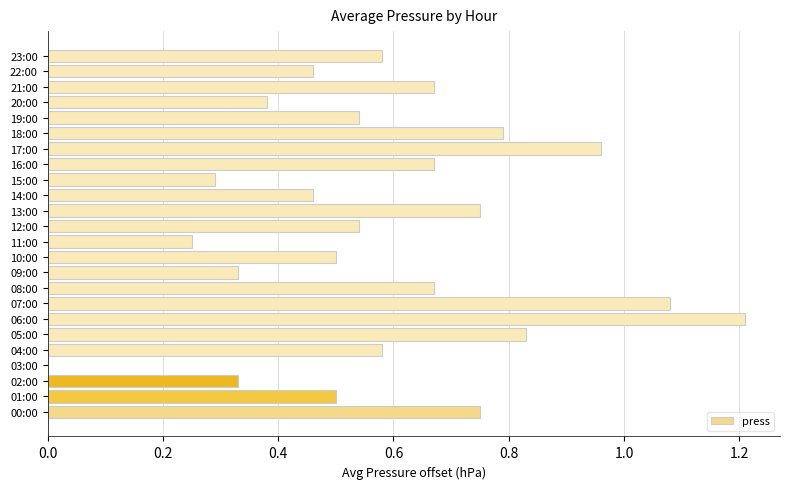

How many categories are shown in the chart?

24